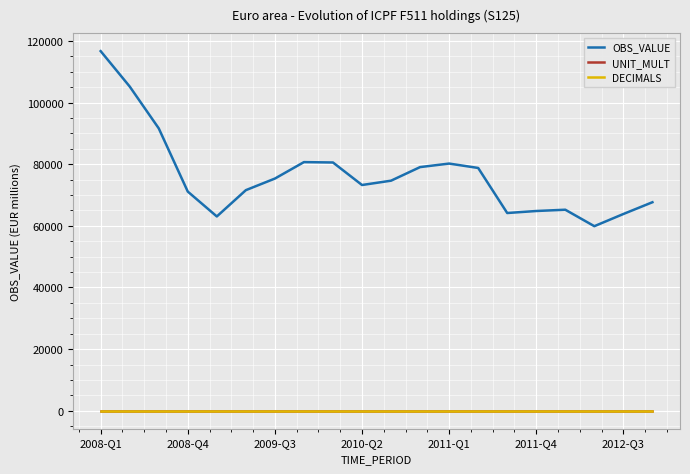

Which series has the widest spread of values?

OBS_VALUE